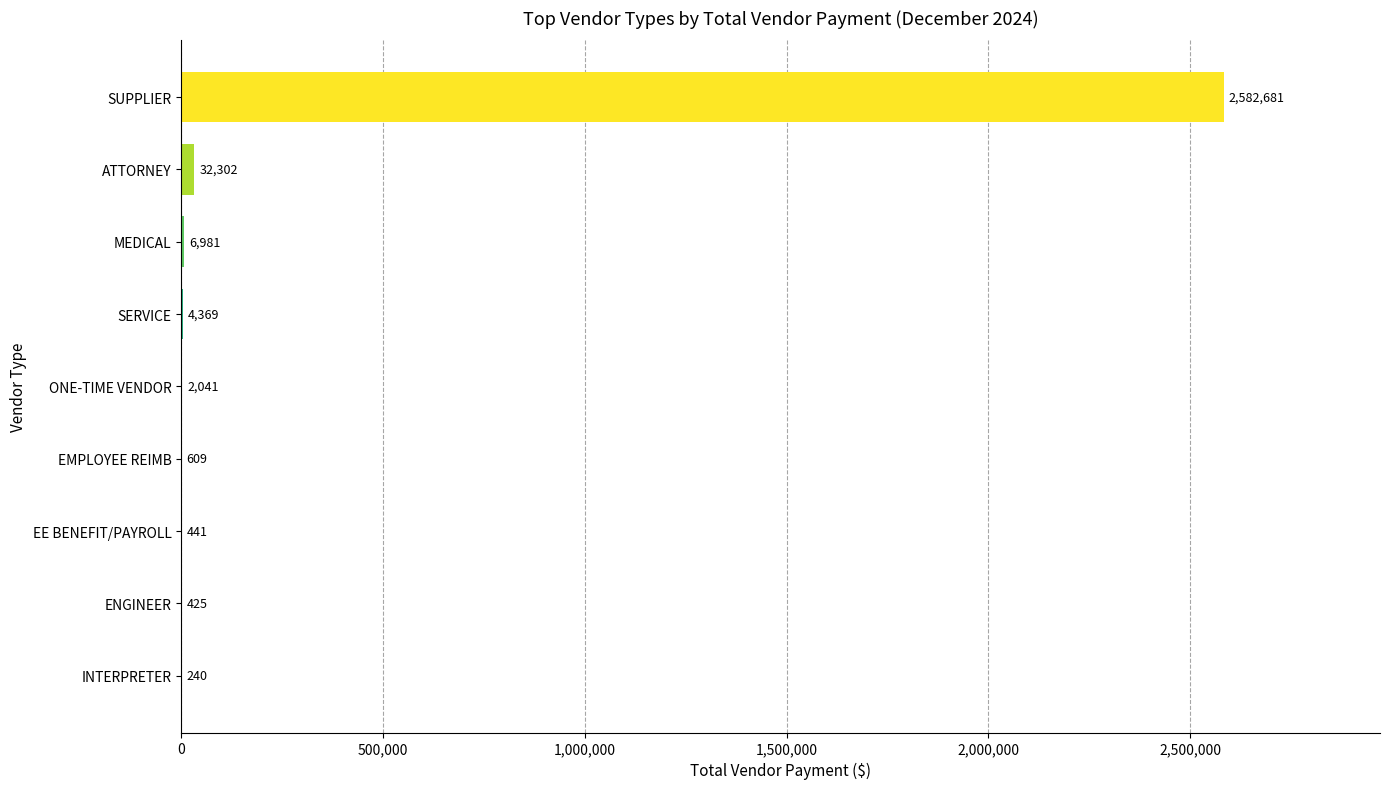

Are the bars horizontal?

Yes